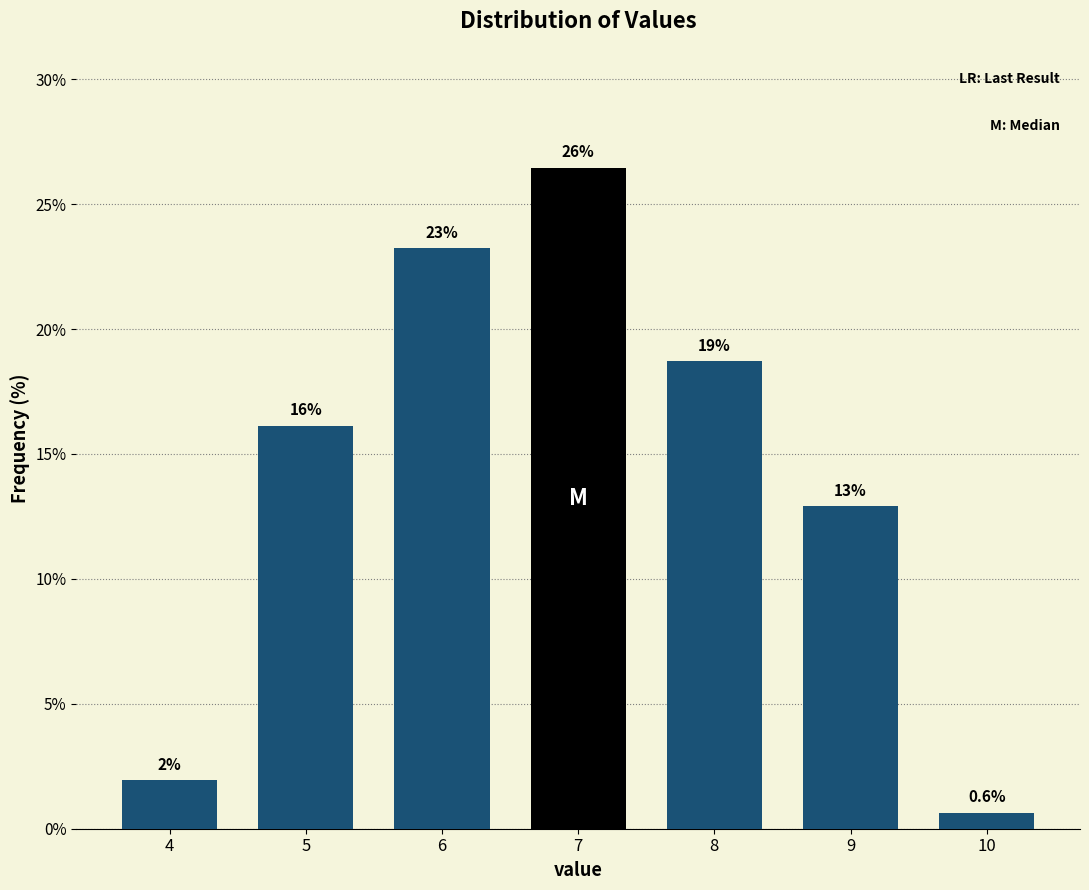

How many bars are there in total?

7